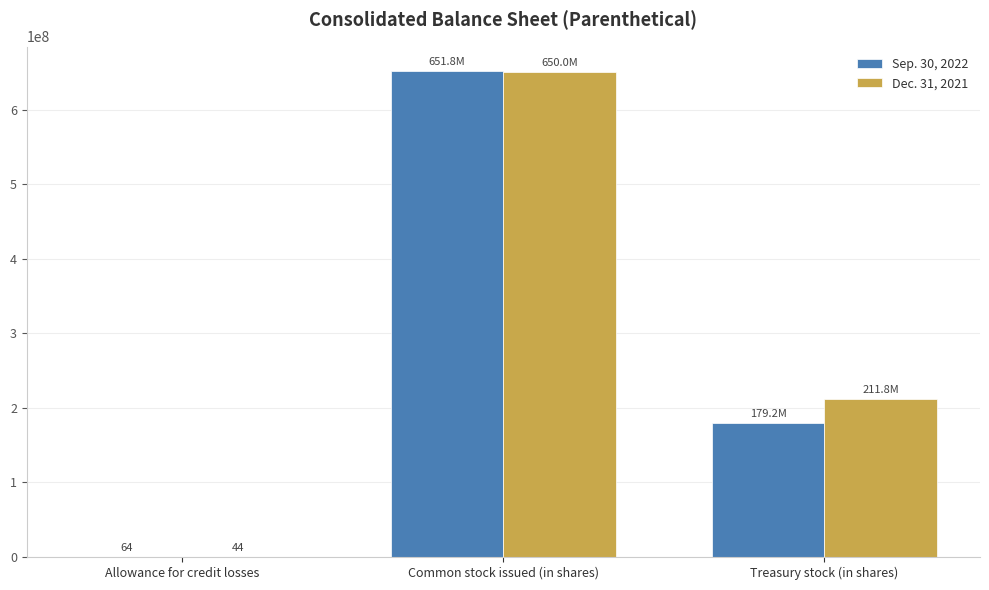

At which category does the chart reach its peak across all series?

Common stock issued (in shares)